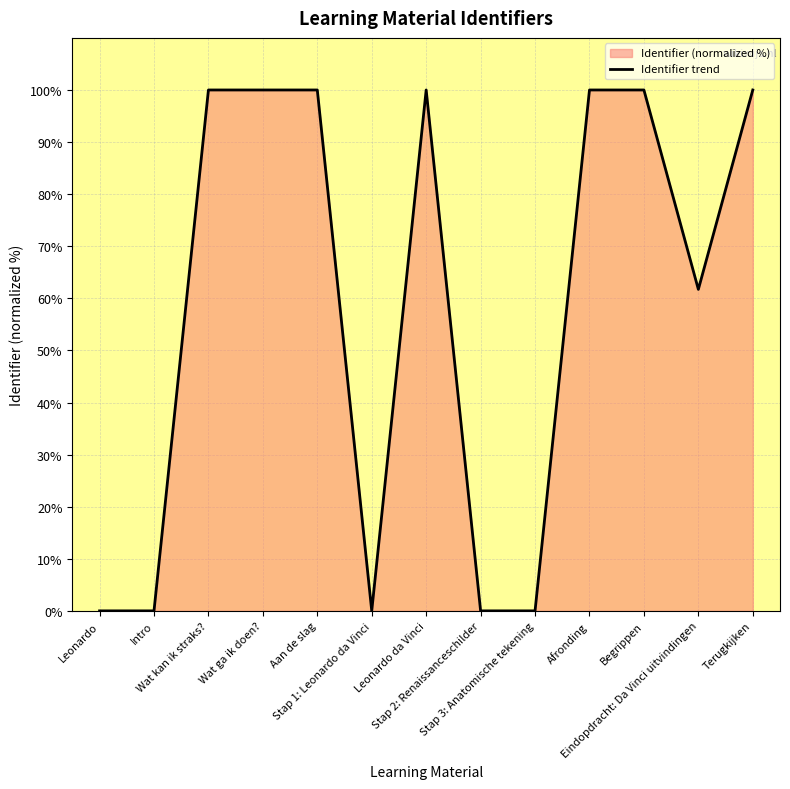

Rank the categories by value from highest to lowest.

Terugkijken, Begrippen, Afronding, Leonardo da Vinci, Aan de slag, Wat ga ik doen?, Wat kan ik straks?, Eindopdracht: Da Vinci uitvindingen, Stap 3: Anatomische tekening, Stap 2: Renaissanceschilder, Stap 1: Leonardo da Vinci, Intro, Leonardo